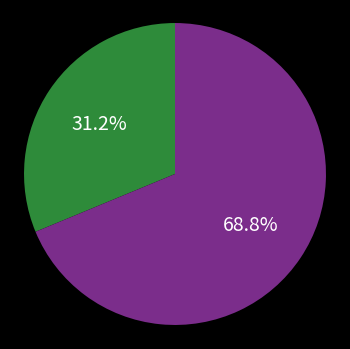

How many slices are in this pie chart?

2